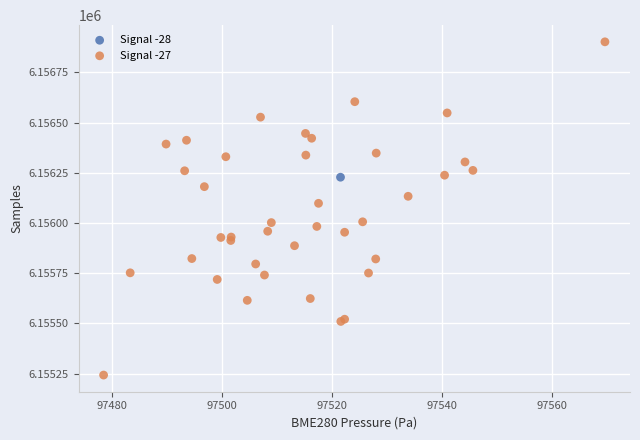

What are all the series names shown in the legend?

Signal -28, Signal -27